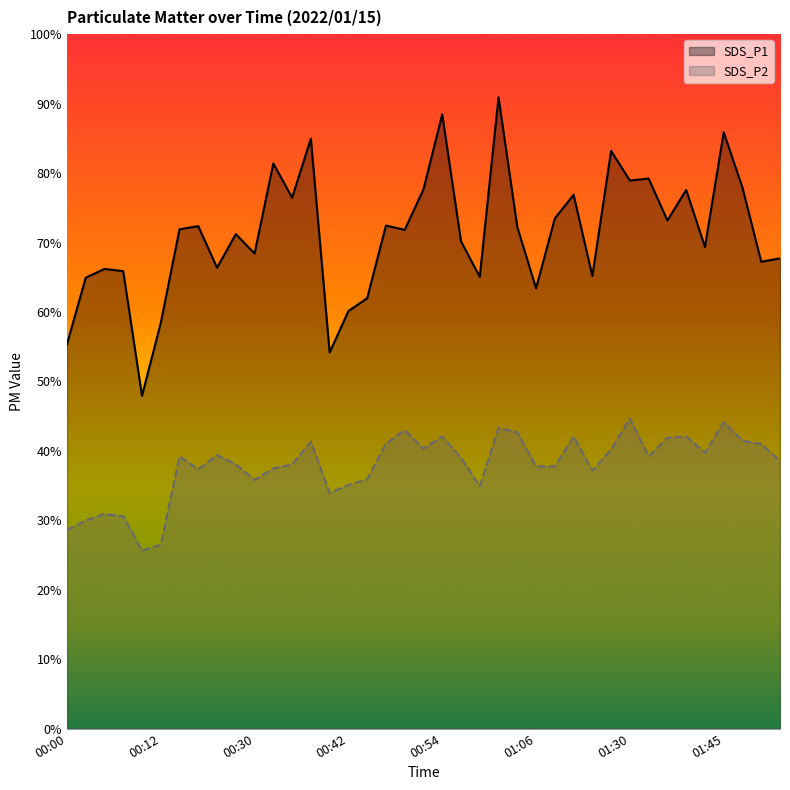

List the series in order of their peak value, highest first.

SDS_P1, SDS_P2